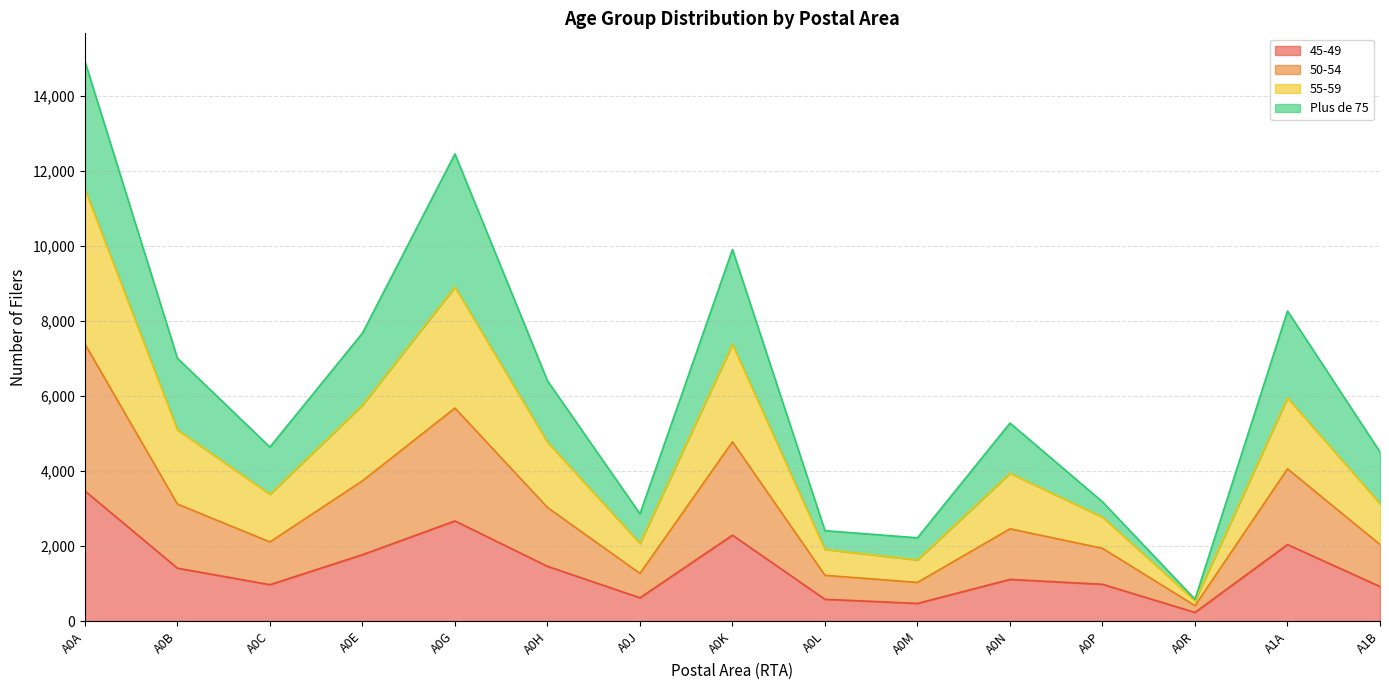

At which category is the sum across all series the highest?

A0A